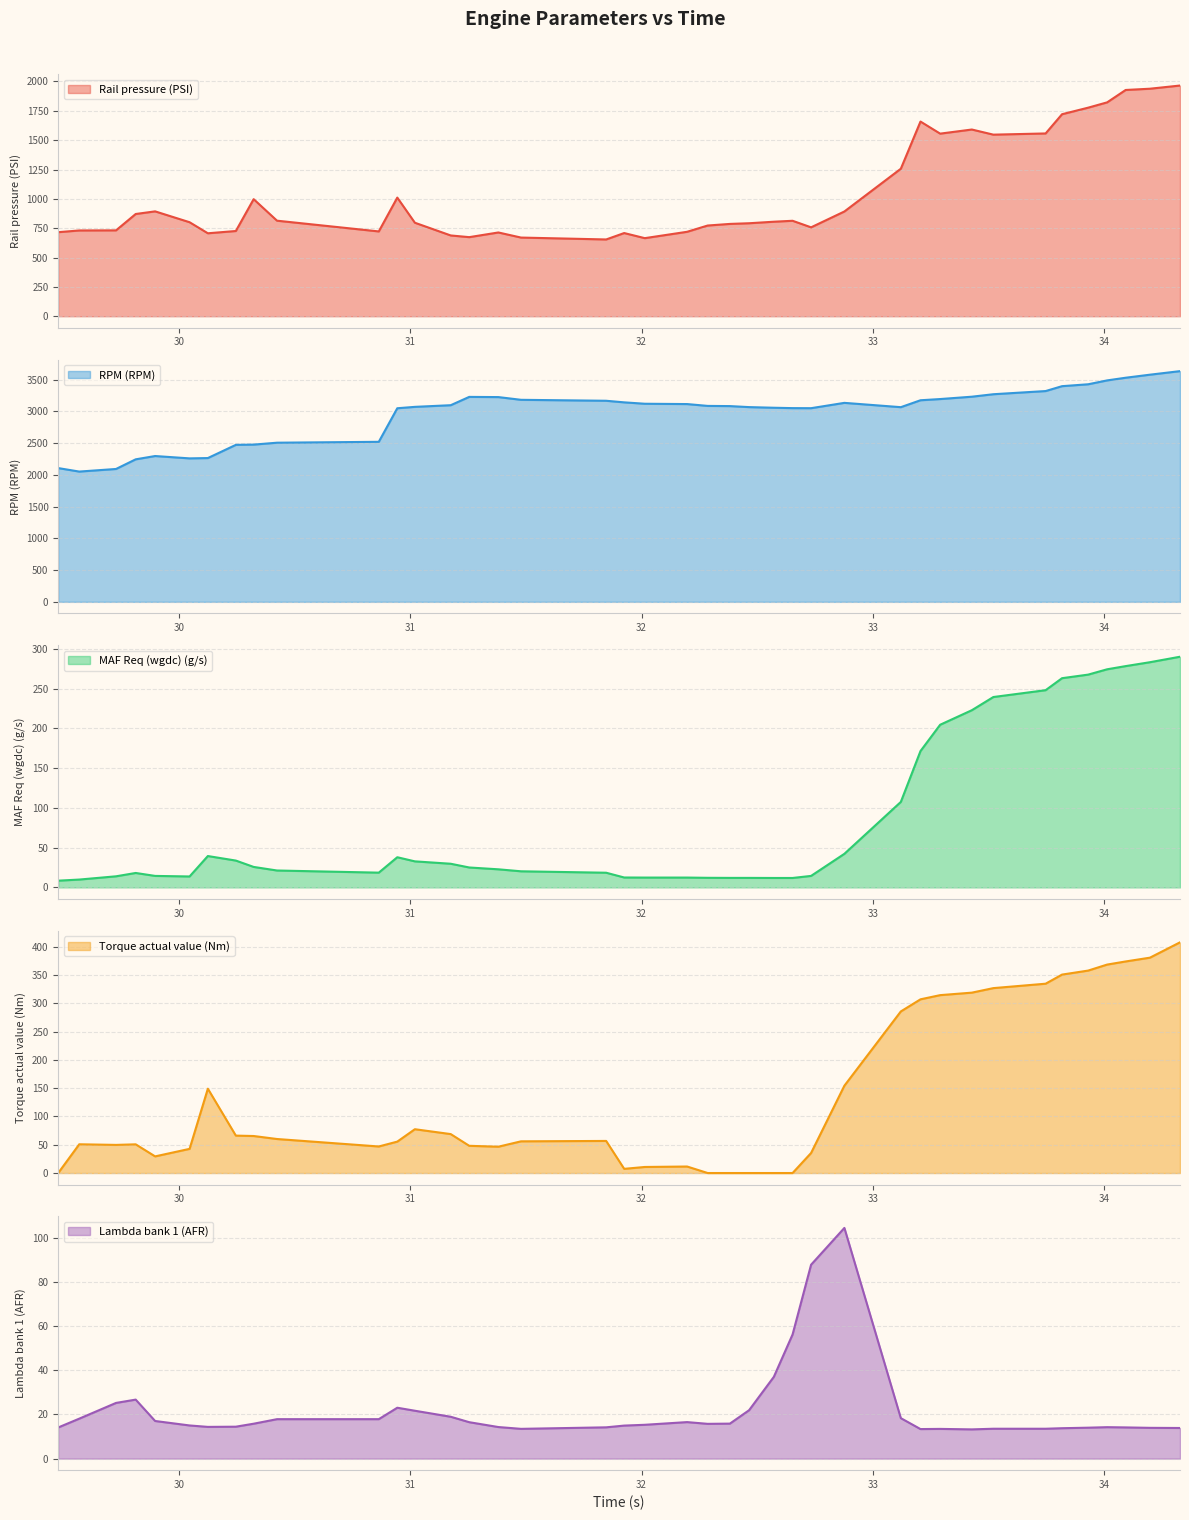

What is the minimum value for Rail pressure (PSI)?

654.1